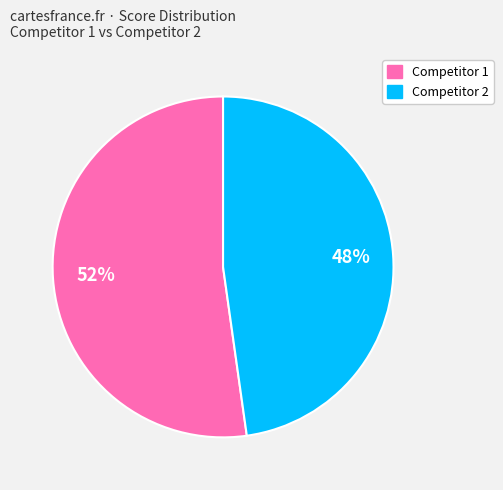

Does any single category account for the majority?

Yes